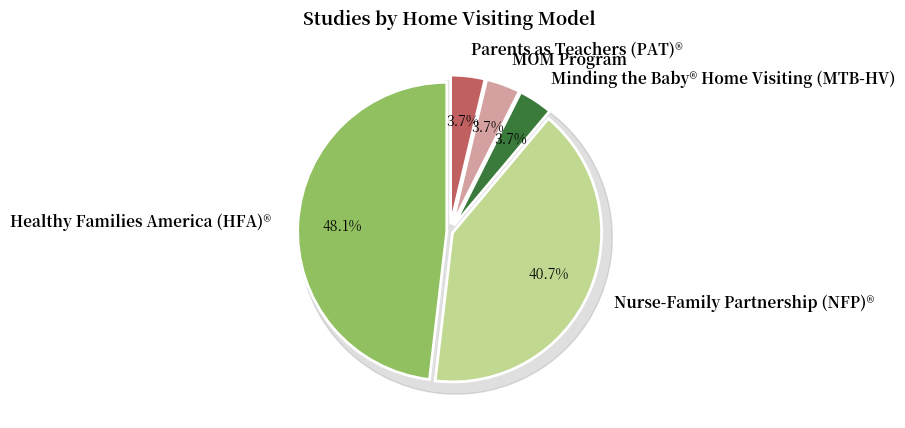

To the nearest percent, what is the difference between the largest and smallest slice percentages?

44%